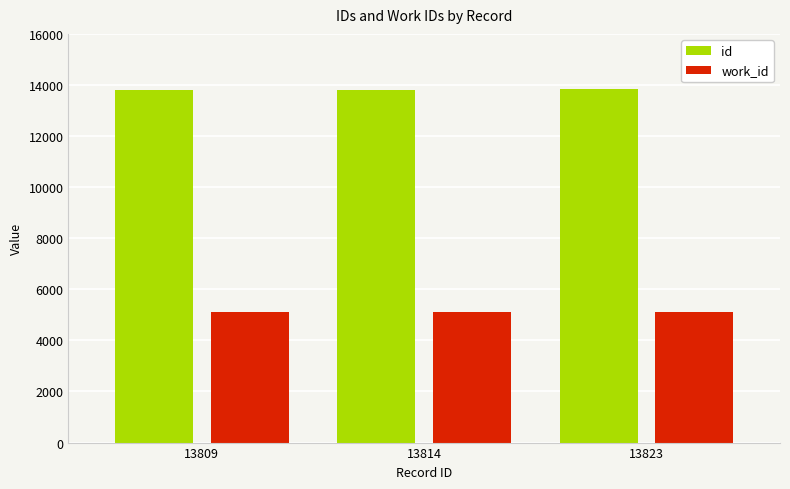

What is the sum of all work_id values?

15336